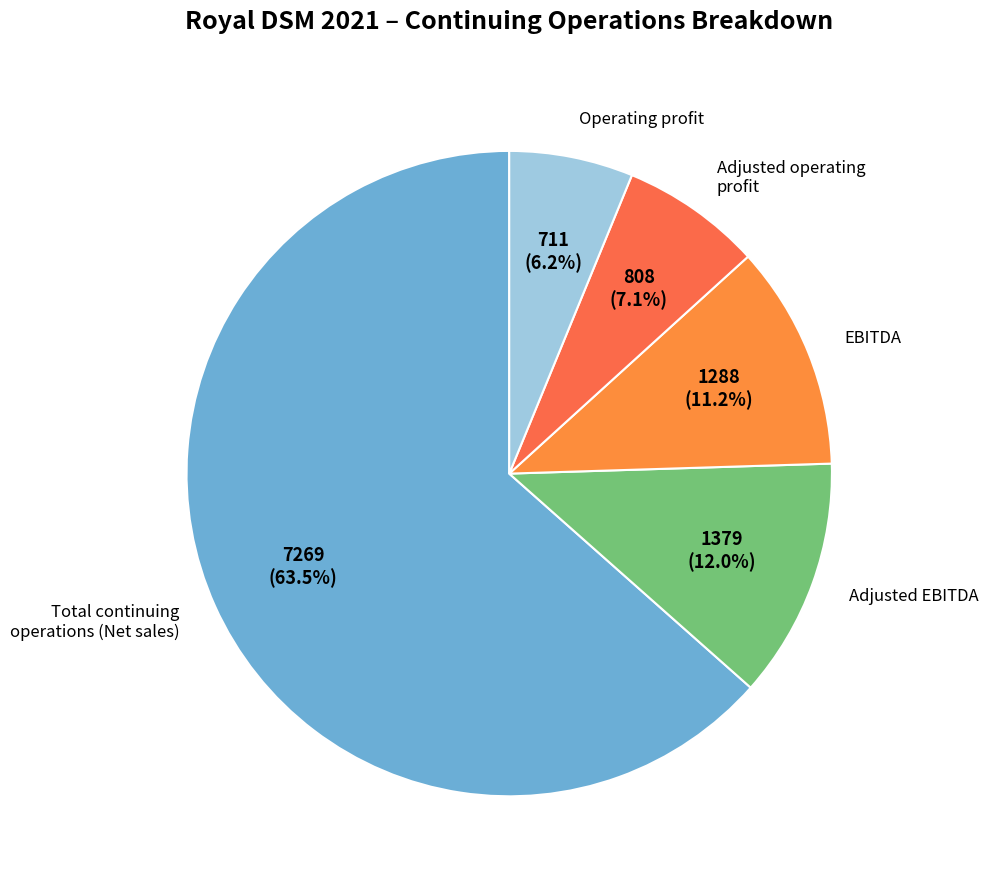

What is the total percentage of Adjusted EBITDA and Operating profit?

18.2%